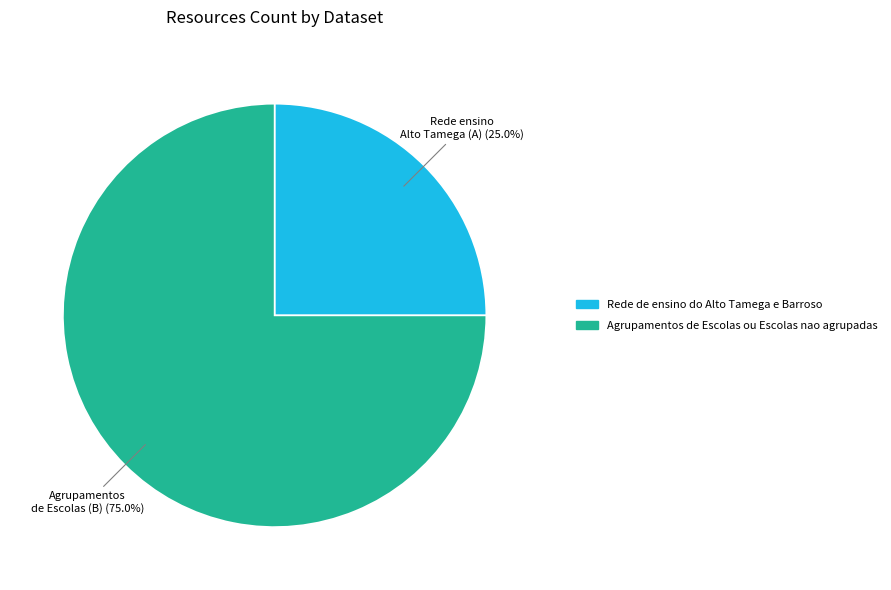

Which category accounts for the majority?

Agrupamentos de Escolas ou Escolas nao agrupadas